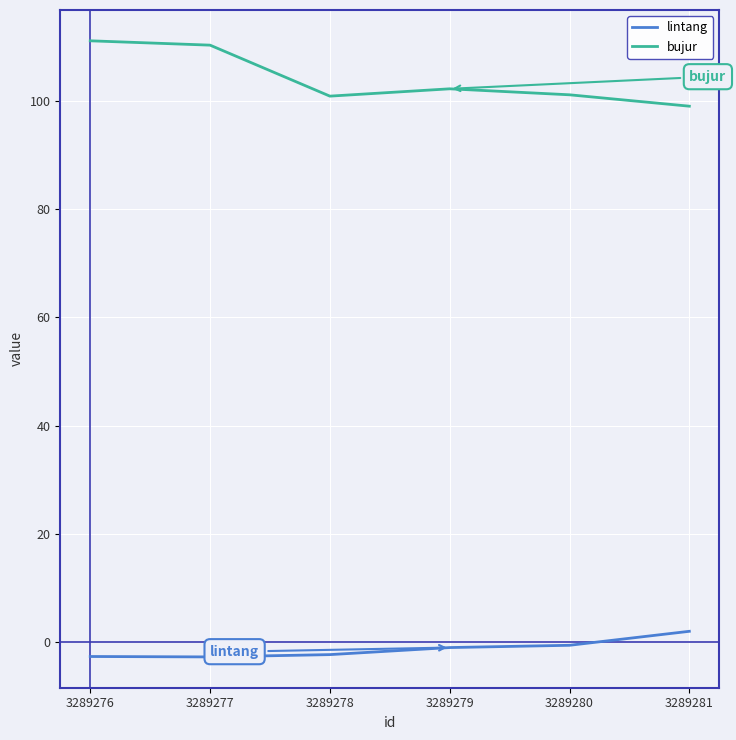

What is the maximum value shown in the chart?

111.1